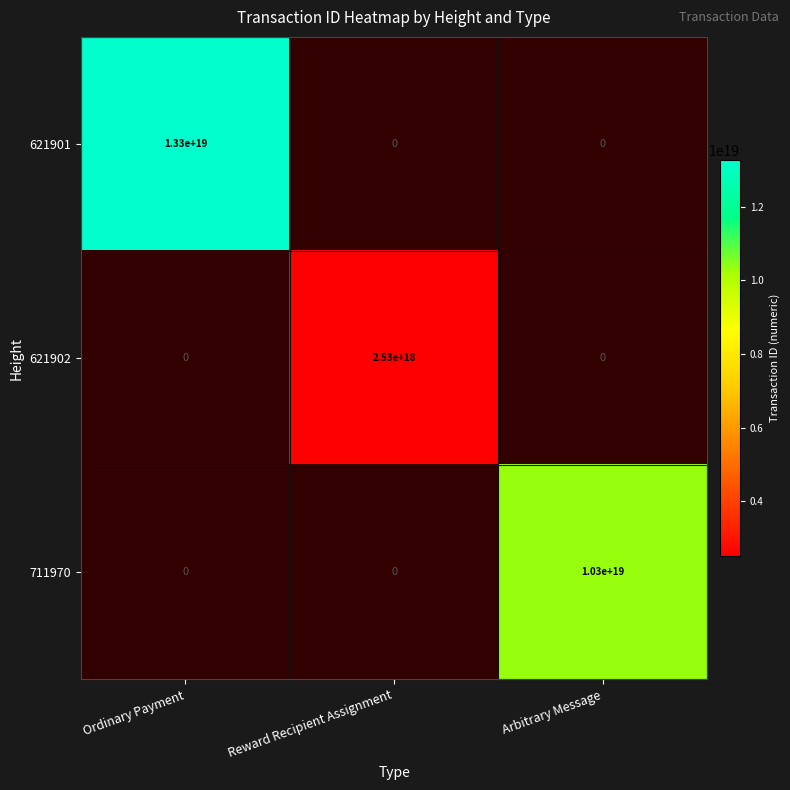

Which has a higher value, Reward Recipient Assignment or Ordinary Payment?

Ordinary Payment